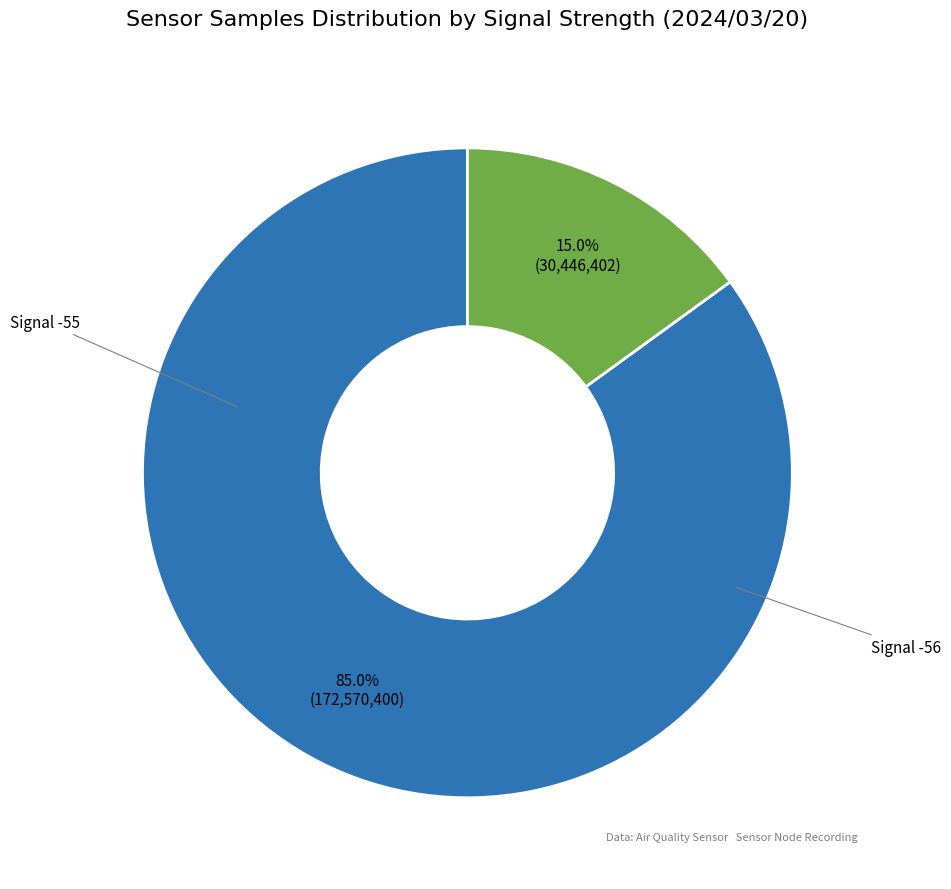

Which category accounts for the majority?

Signal -55